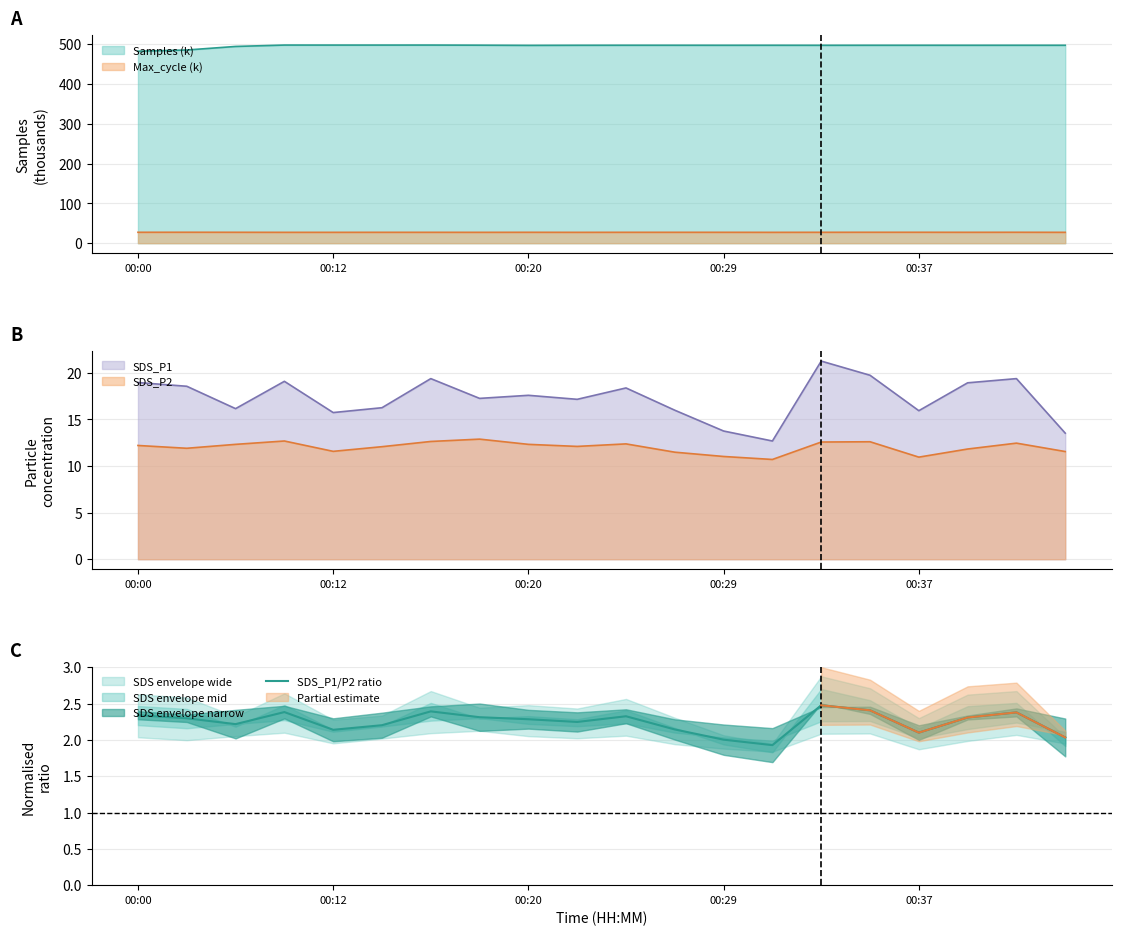

Reading left to right, transcribe all the data shown in this chart.

2.3	2.3	2.2	2.4	2.1	2.2	2.4	2.3	2.3	2.2	2.3	2.1	2.0	1.9	2.5	2.4	2.1	2.3	2.4	2.0